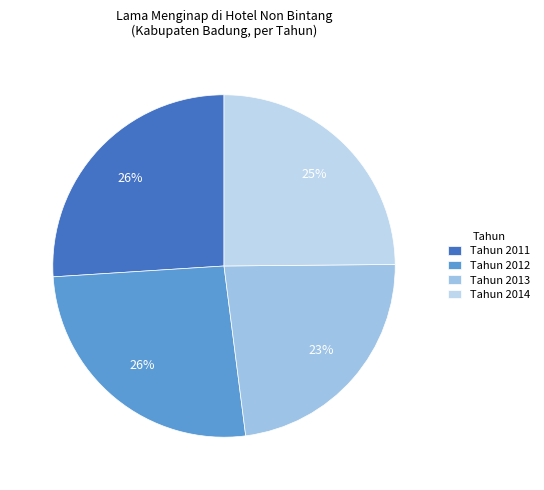

Does Tahun 2013 account for over 50% of the chart?

No